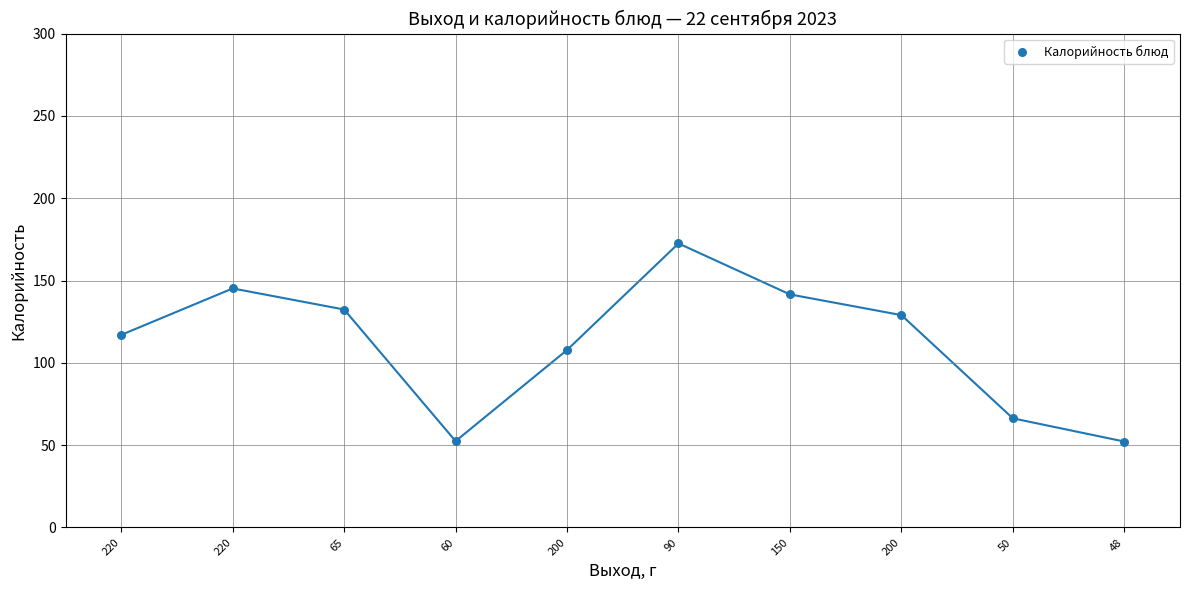

What is the average Y value?

111.6